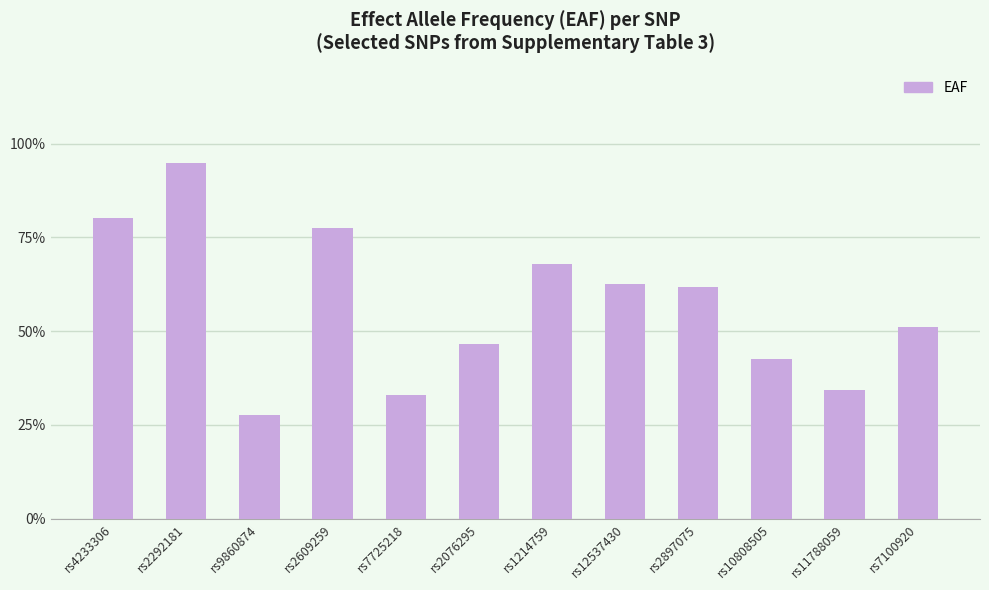

Are the bars horizontal?

No